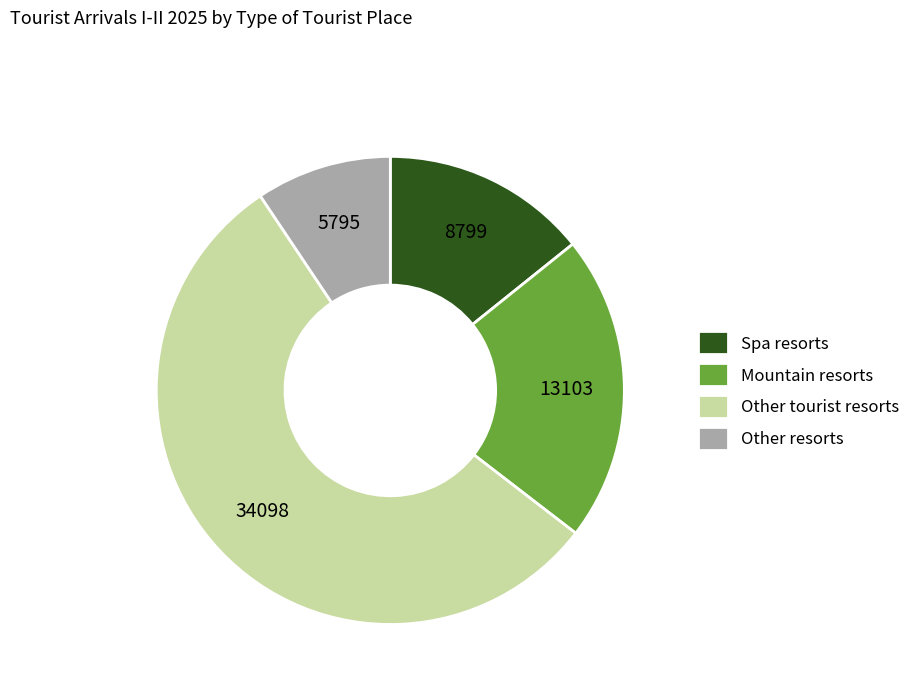

The Mountain resorts slice represents 21% of the pie. True or false?

True